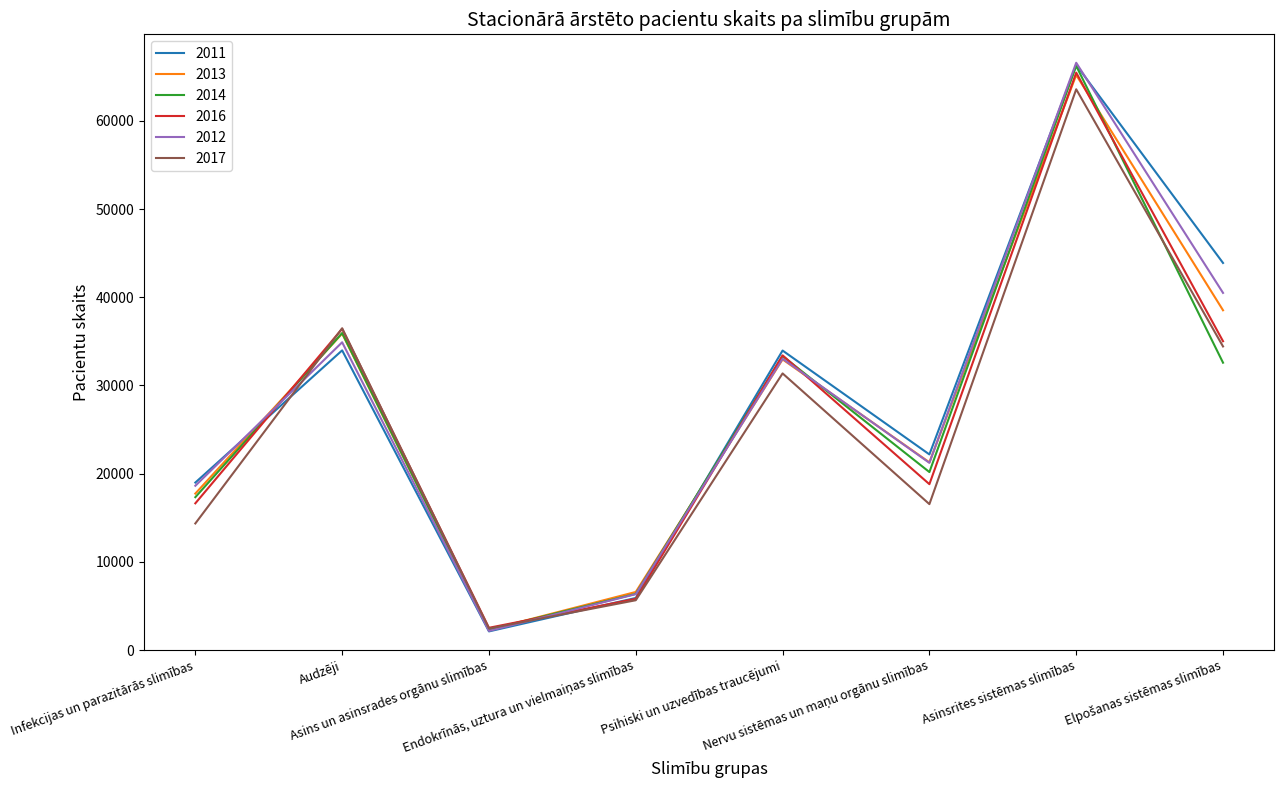

Where do 2014 and 2011 first cross each other?

Infekcijas un parazitārās slimības and Audzēji